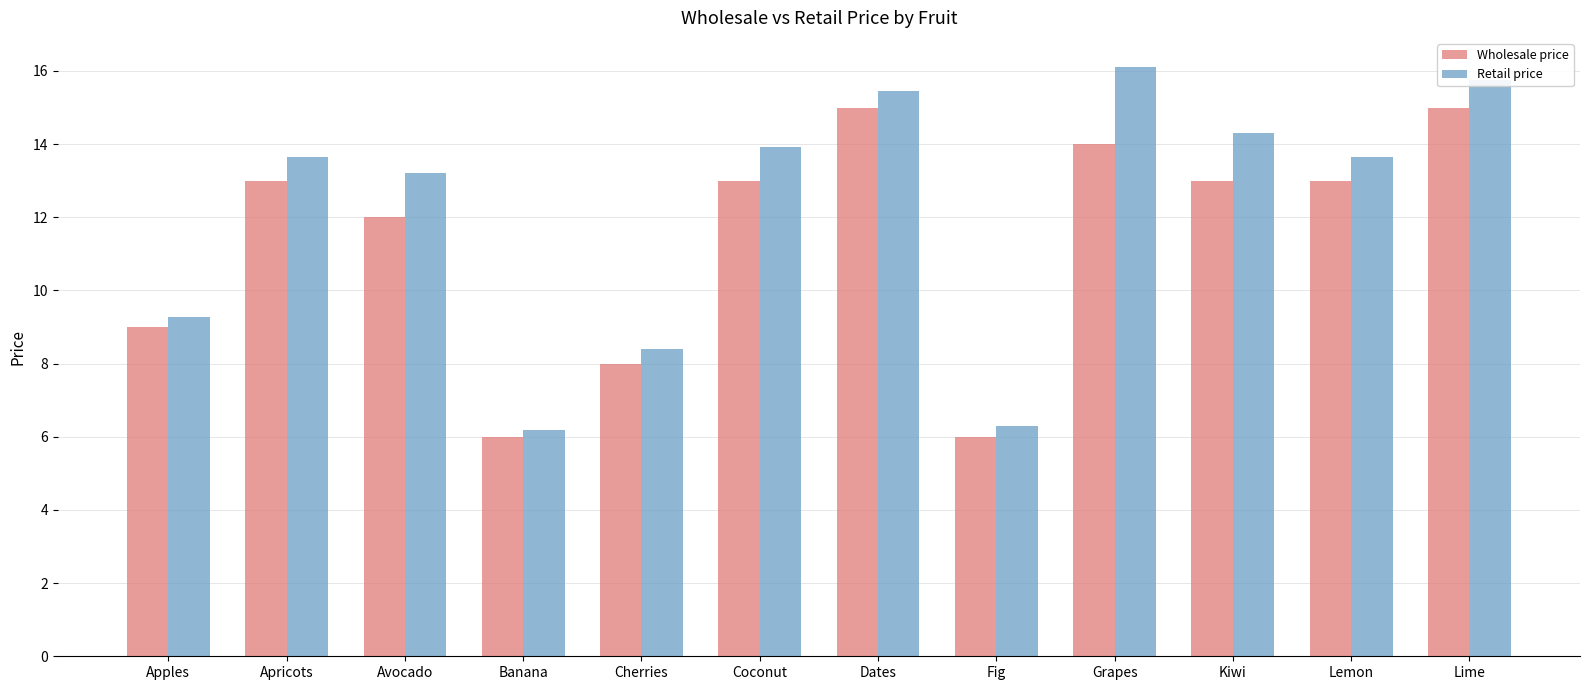

Rank the series at Kiwi from lowest to highest value.

Wholesale price, Retail price